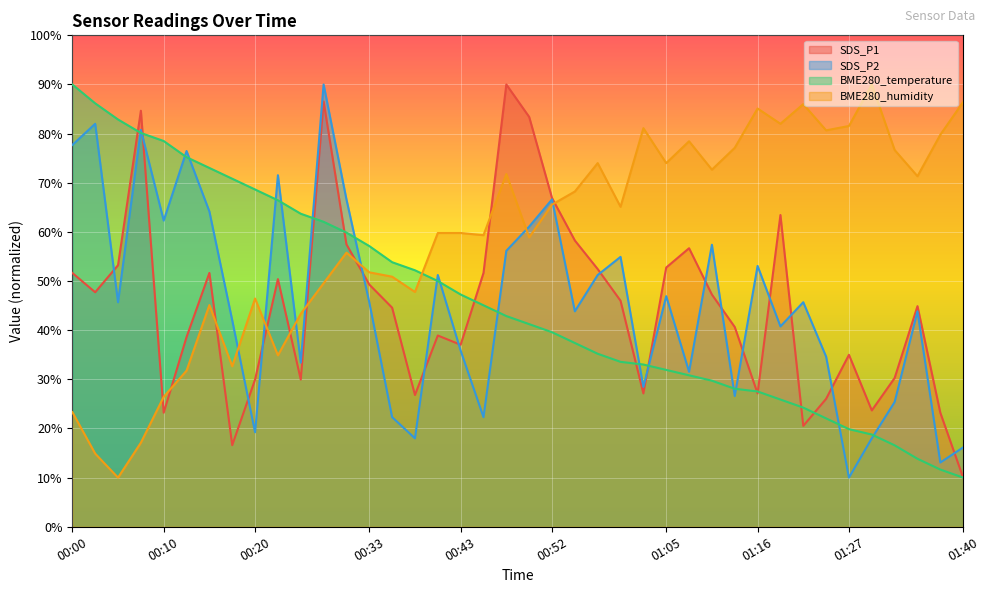

How many series are shown in this chart?

4